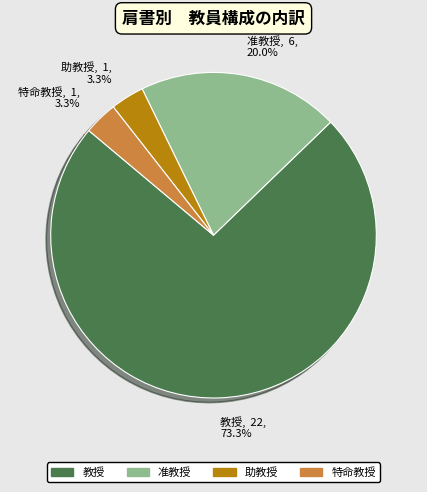

Combined, what portion of the pie is 特命教授 and 准教授?

23.3%